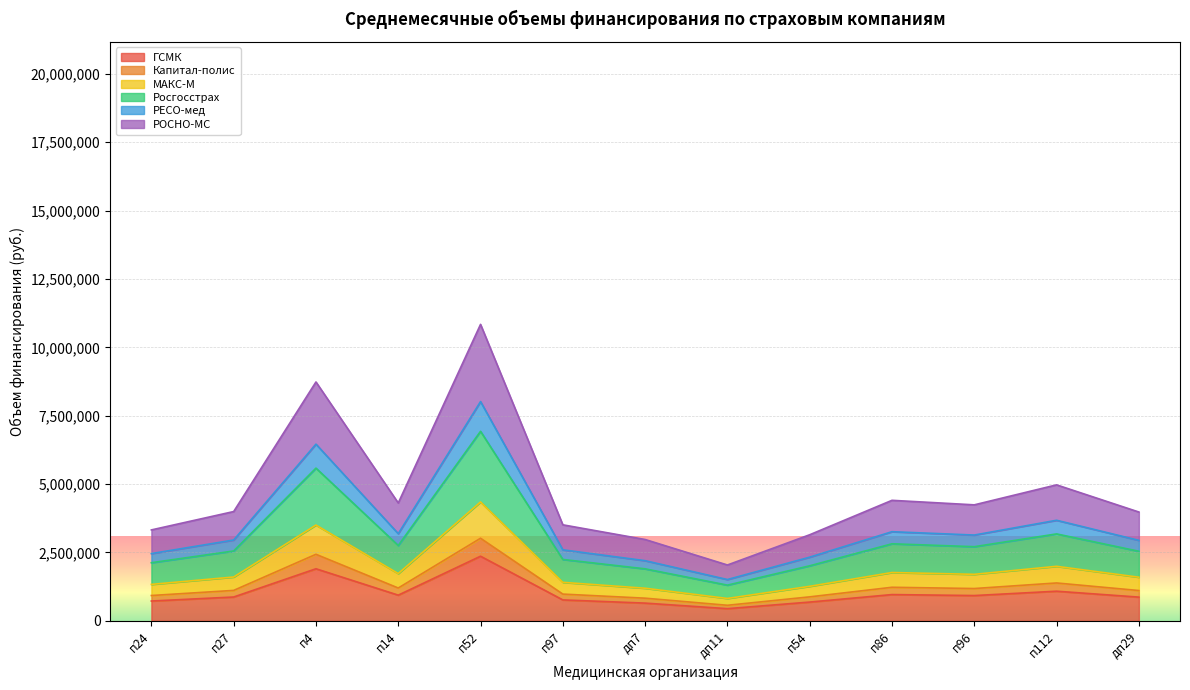

In РОСНО-МС, how many points are higher than both neighbors (excluding endpoints)?

4